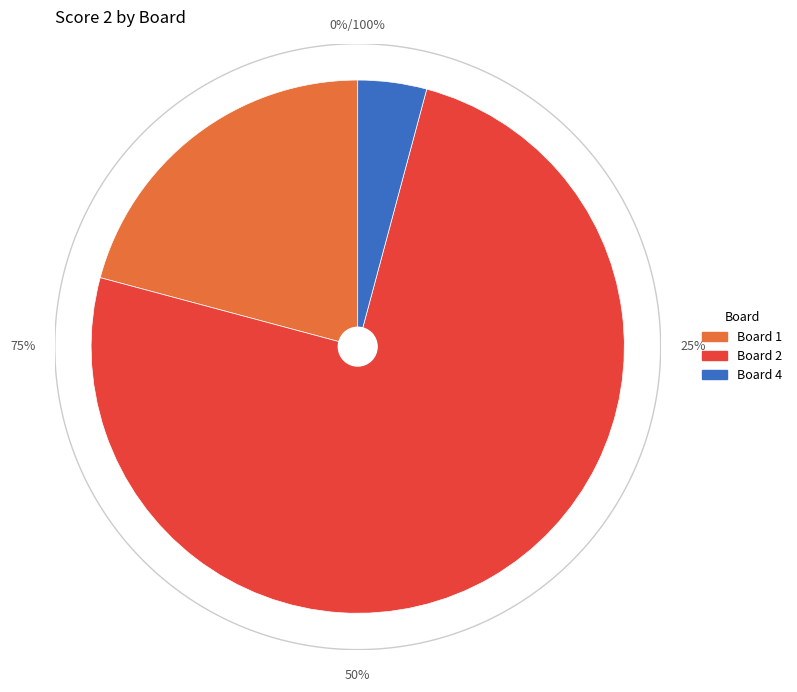

Does any single category account for the majority?

Yes